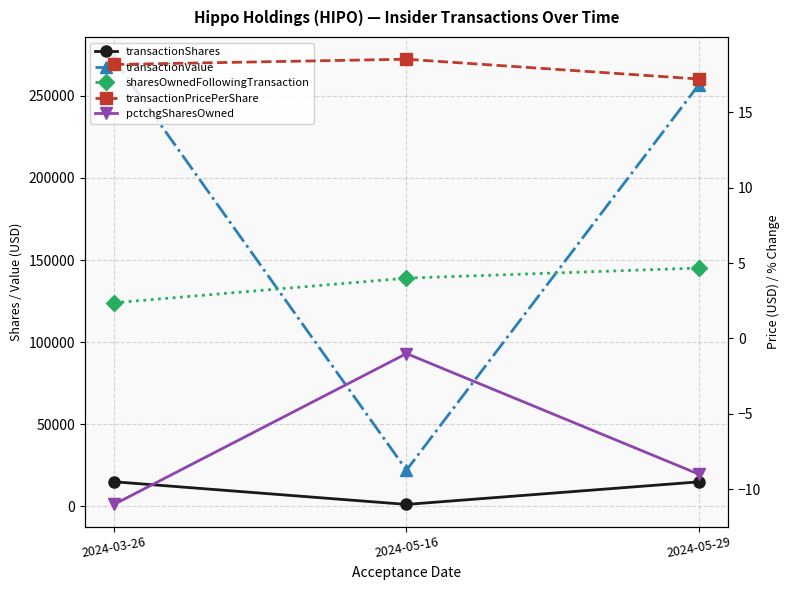

Reading left to right, extract all data points from this chart.

transactionShares: 14995.0	1192.0	14938.0
transactionValue: 272315.0	22064.0	256883.0
sharesOwnedFollowingTransaction: 123993.0	138988.0	145162.0
transactionPricePerShare: 18.2	18.5	17.2
pctchgSharesOwned: -11.0	-1.0	-9.0